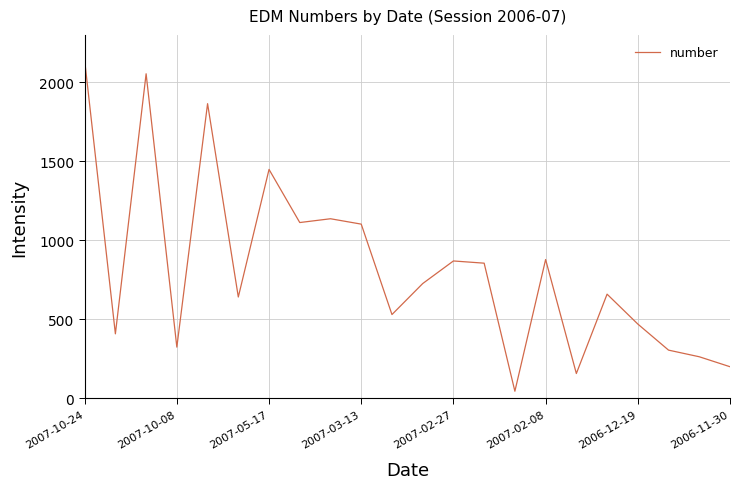

What is the difference between the maximum and minimum values?

2093